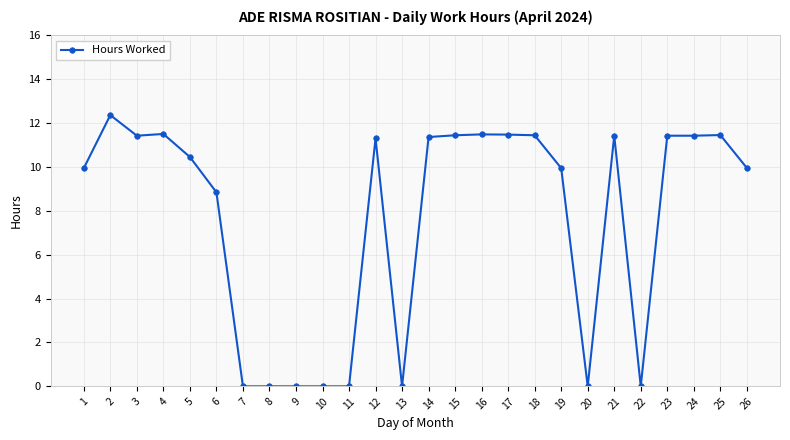

How many categories are shown in the chart?

26